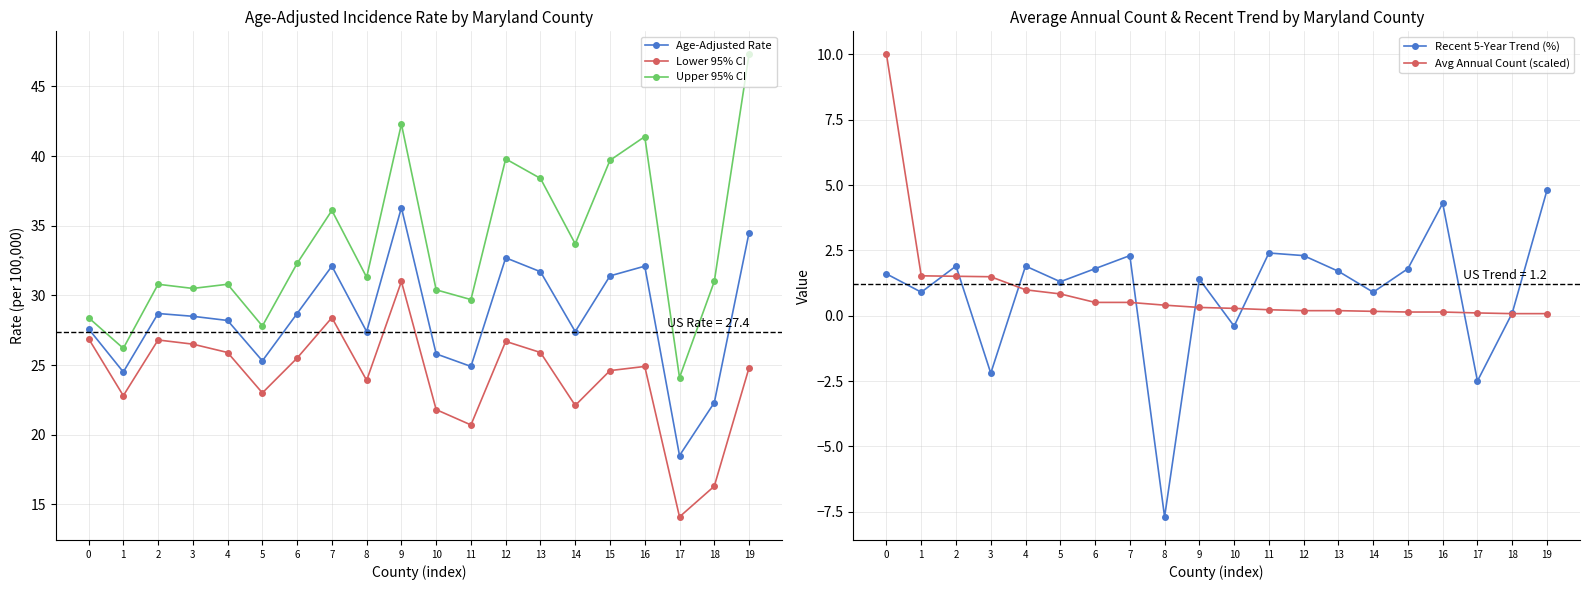

At how many categories does at least one series exceed -3?

20